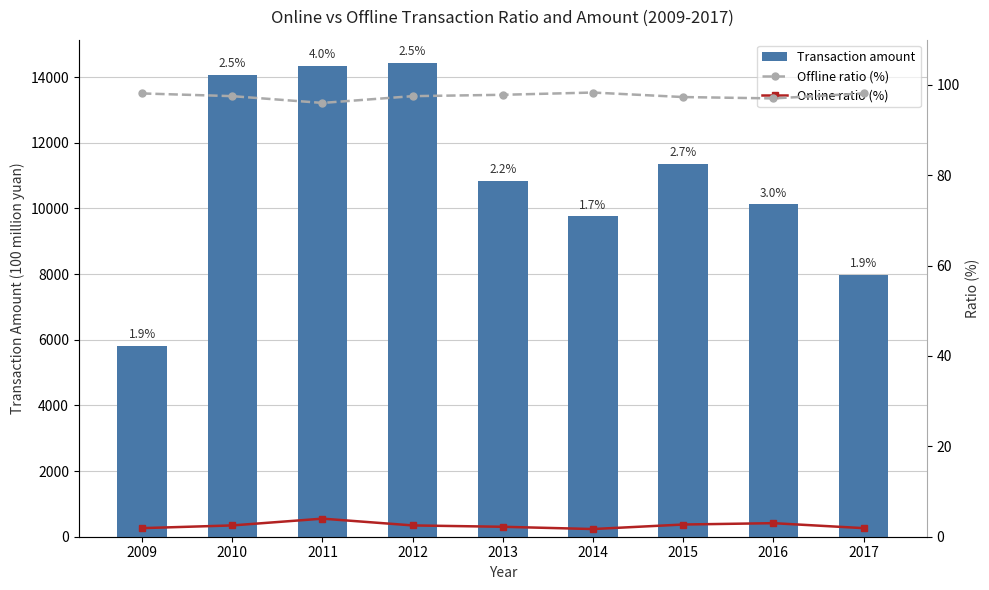

What is the difference between the maximum and minimum values in the Transaction amount series?

8614.8